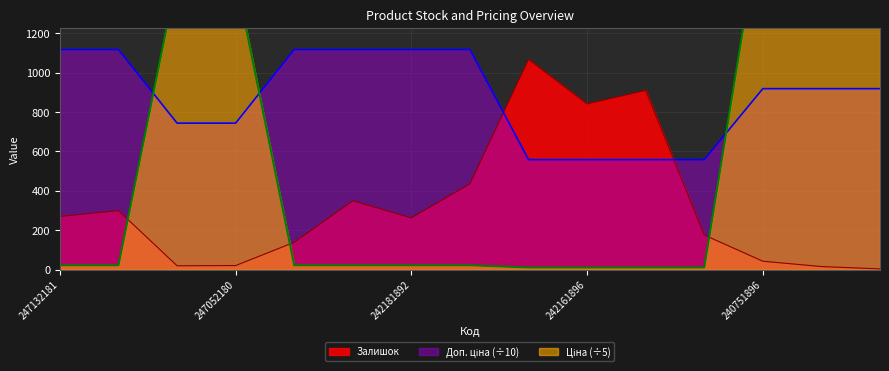

What is the sum of the Ціна values at 242181892 and 247052181?

1509.6